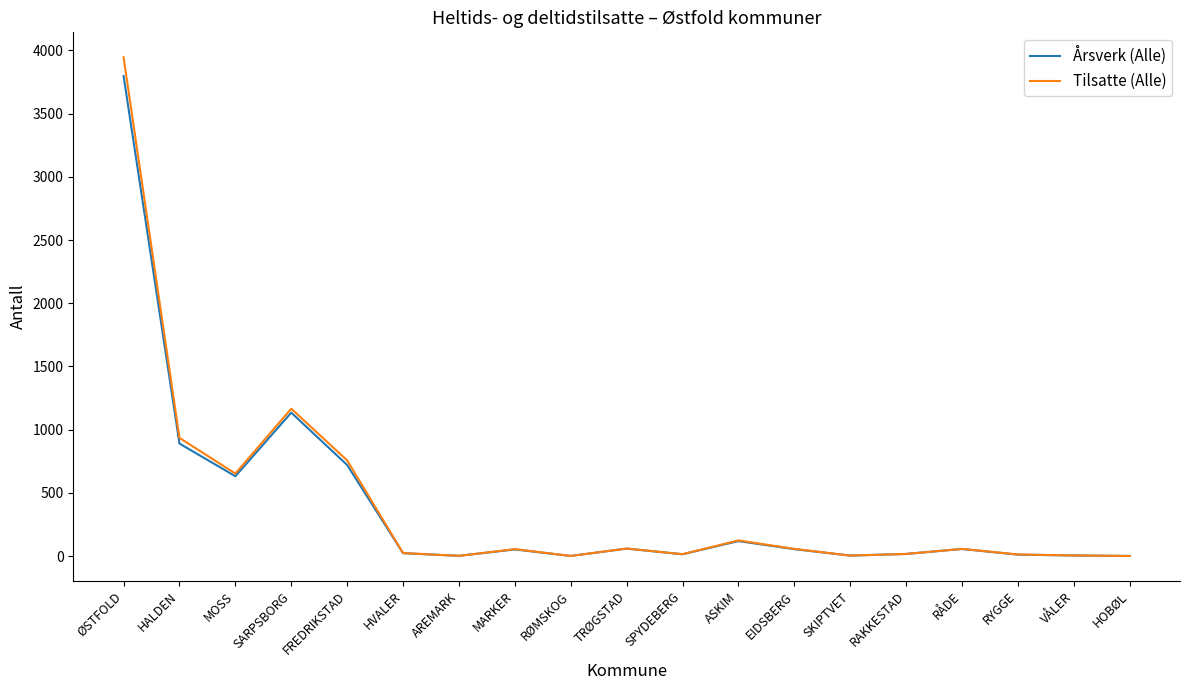

What are all the series names shown in the legend?

Årsverk (Alle), Tilsatte (Alle)